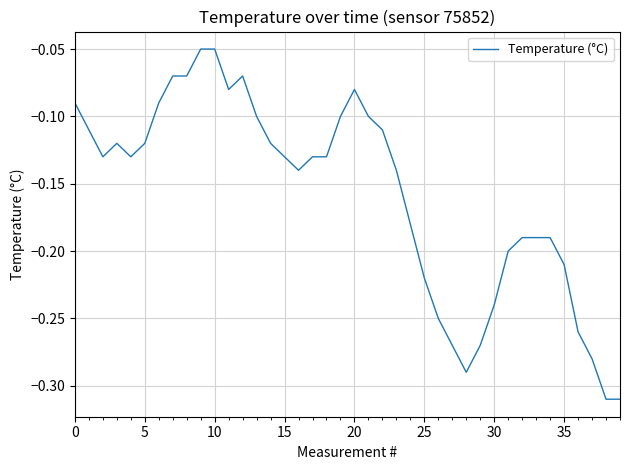

How many lines are shown in the chart?

1